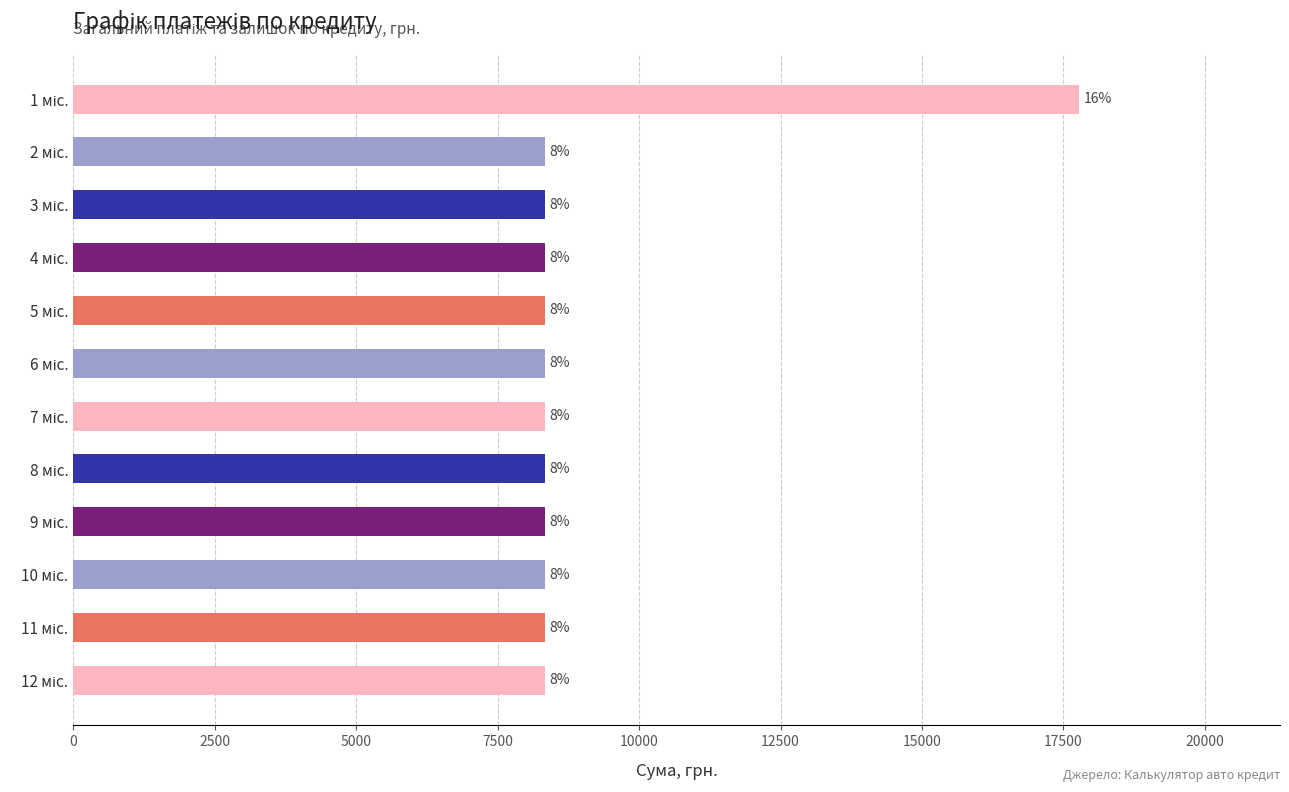

What is the average value?

9120.4